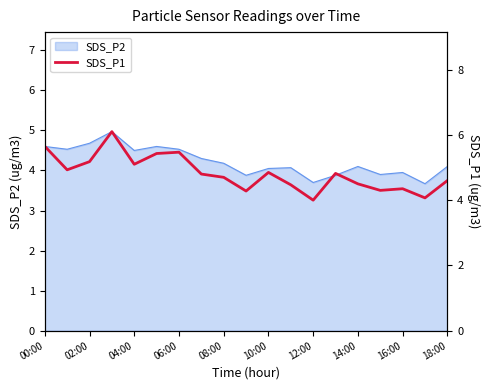

What is the lowest value of the SDS_P2 series?

3.7